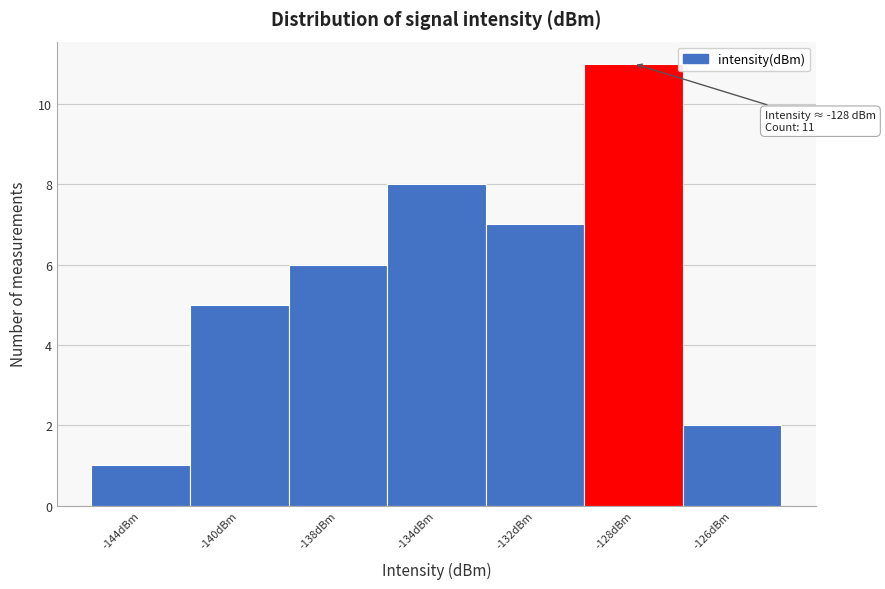

Reading left to right, transcribe all the data shown in this chart.

-144dBm=1	-140dBm=5	-138dBm=6	-134dBm=8	-132dBm=7	-128dBm=11	-126dBm=2